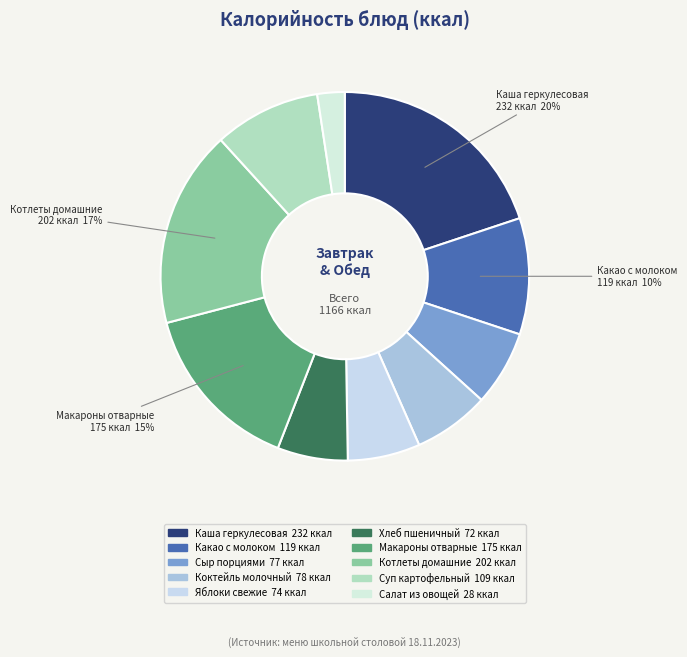

True or false: Котлеты домашние accounts for 17% of the total.

True